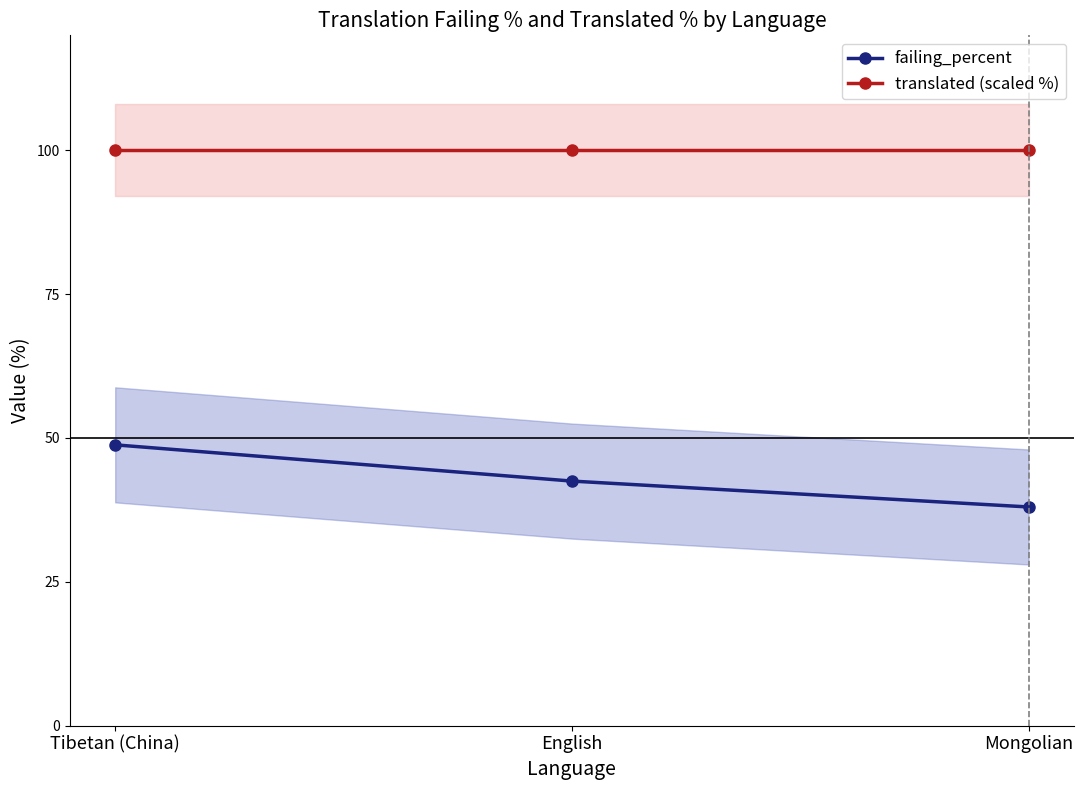

Where is translated (scaled %) nearest to the value 100?

Tibetan (China)